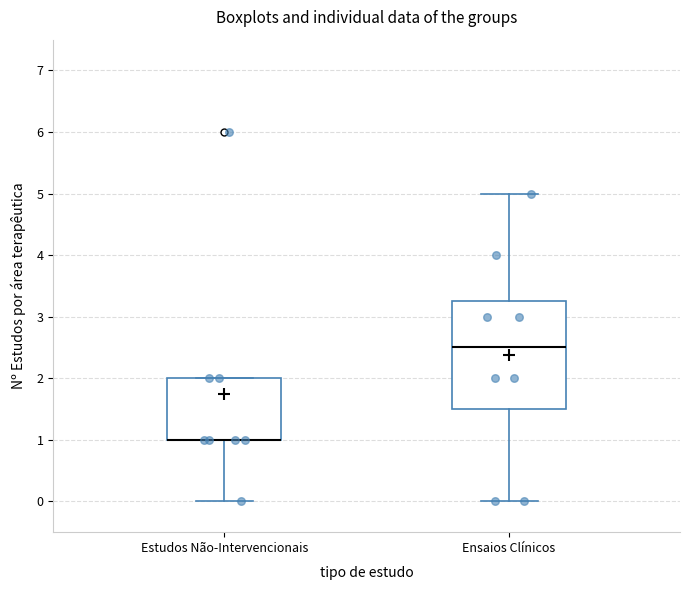

Reading left to right, transcribe this box plot: for each box, give where its median line is, the range the box spans, and where its two whiskers end, as read against the y-axis. The values are not printed on the chart, so give them approximately, as read against the axis.

Estudos Não-Intervencionais: median 1.0 (drawn on the box's lower edge), box 1.0 to 2.0, whiskers 0.0 to 2.0
Ensaios Clínicos: median 2.5, box 1.5 to 3.3, whiskers 0.0 to 5.0